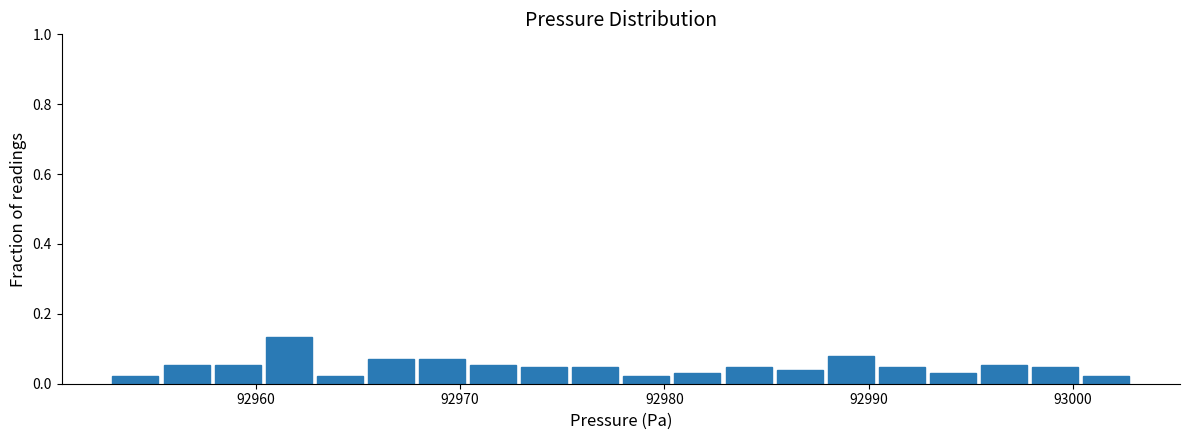

Around what value on the x-axis is the tallest bar? Give the approximate position of its centre, as read against the axis.

92962